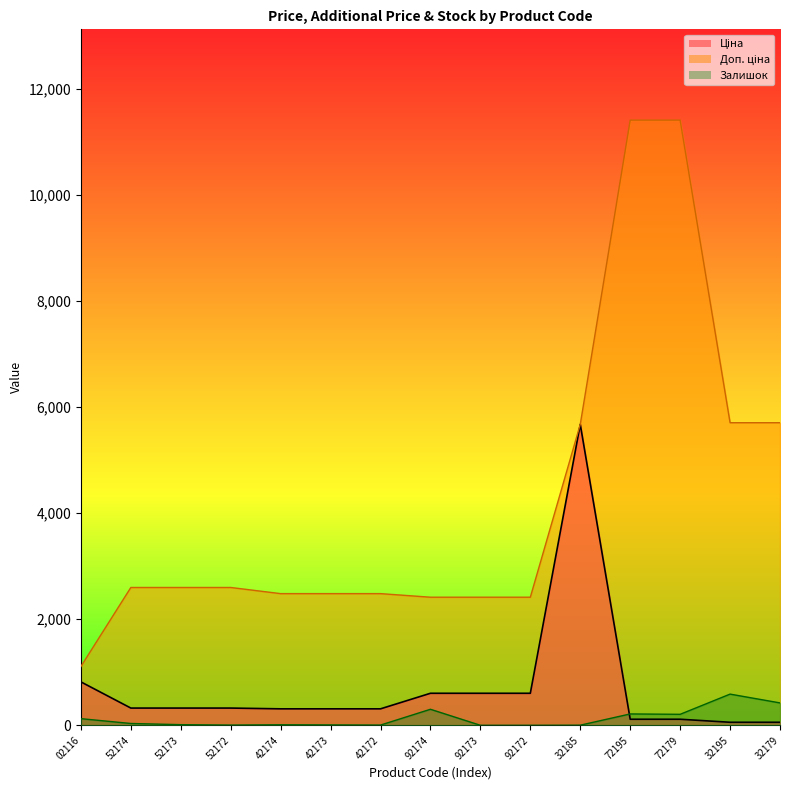

How many distinct data groups are displayed?

3